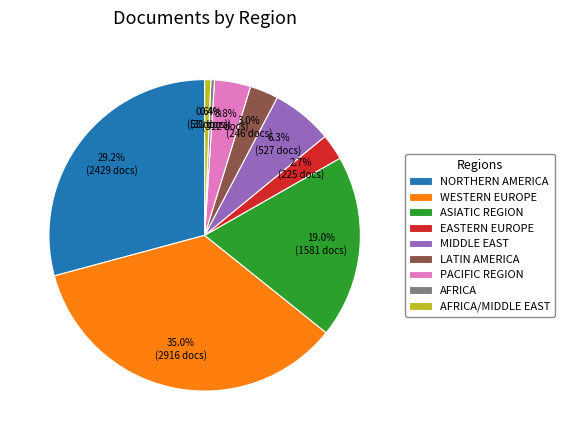

To the nearest percent, what is the average slice percentage?

11%